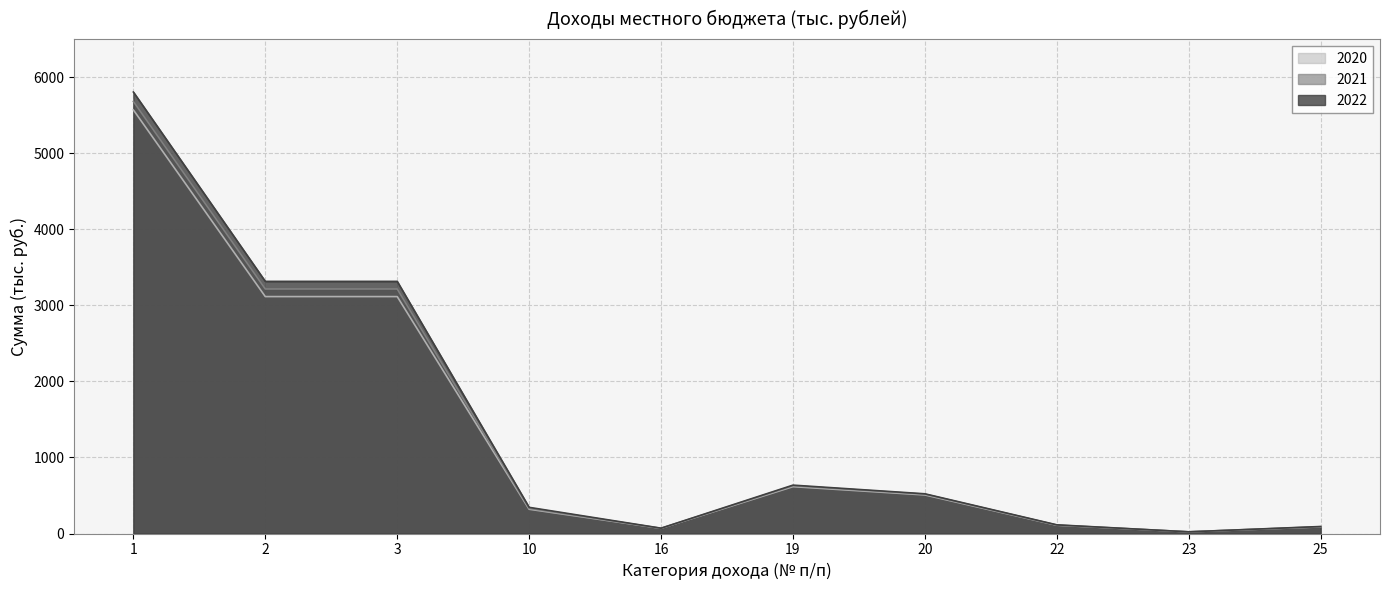

Reading left to right, extract all data points from this chart.

2020: 5569.8	3115.0	3115.0	319.1	68.0	616.0	507.0	109.0	22.0	87.0
2021: 5680.7	3215.0	3215.0	330.4	68.0	628.0	517.0	111.0	22.0	89.0
2022: 5804.3	3315.0	3315.0	344.0	70.0	636.0	522.0	114.0	22.0	92.0